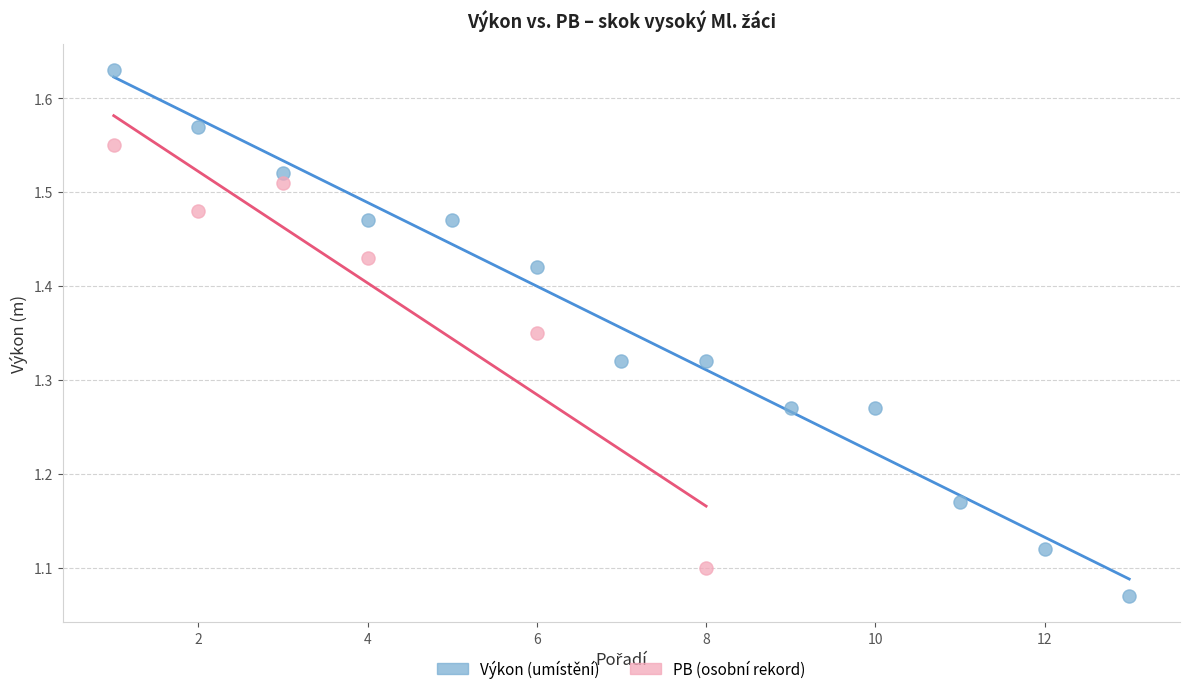

Which series contains the lowest Y value?

Výkon (umístění)